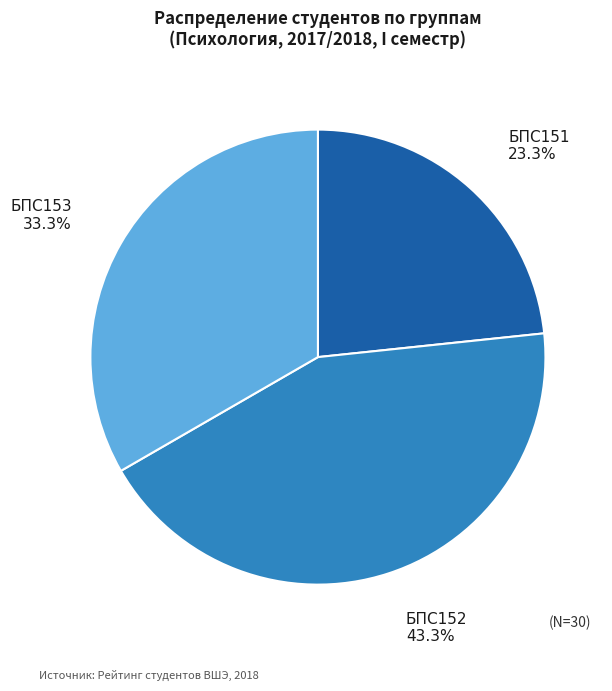

Is БПС152 the majority of the pie?

No